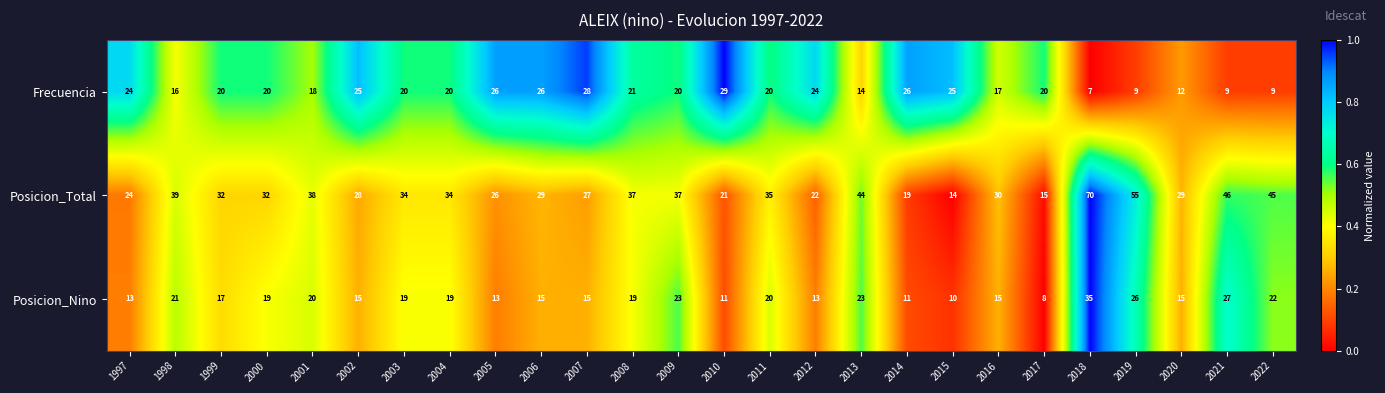

List the series in order of their peak value, lowest first.

Frecuencia, Posicion_Nino, Posicion_Total